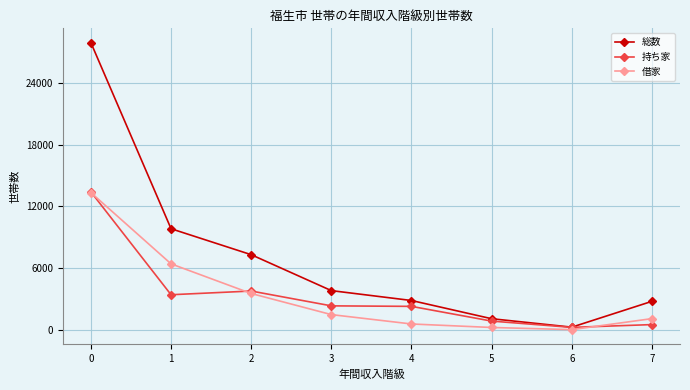

At which label is 持ち家 closest to 6820?

2